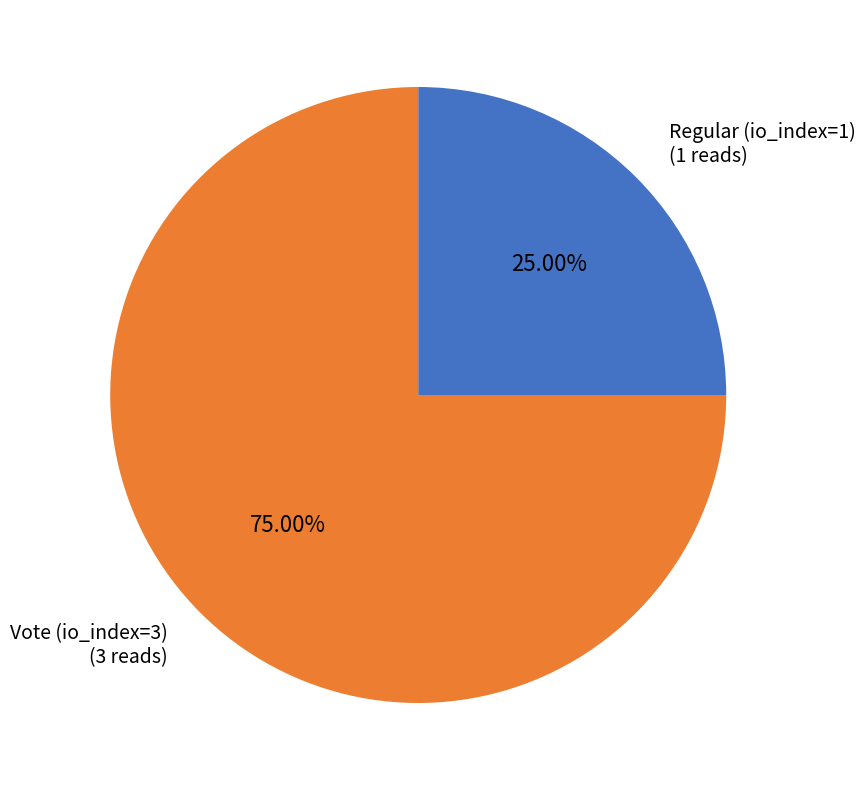

Is there any slice that represents more than half of the pie?

Yes